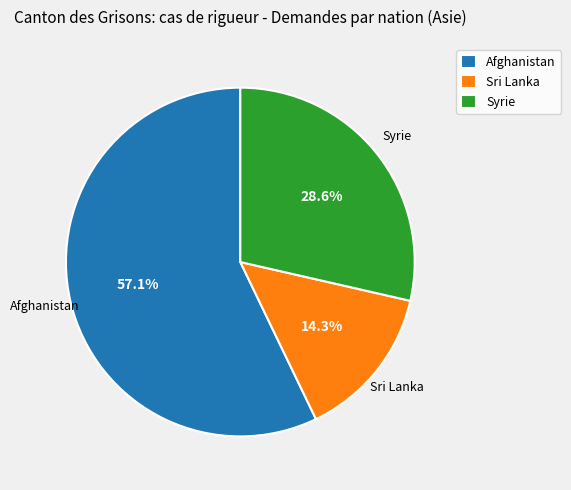

Is there any slice that represents more than half of the pie?

Yes